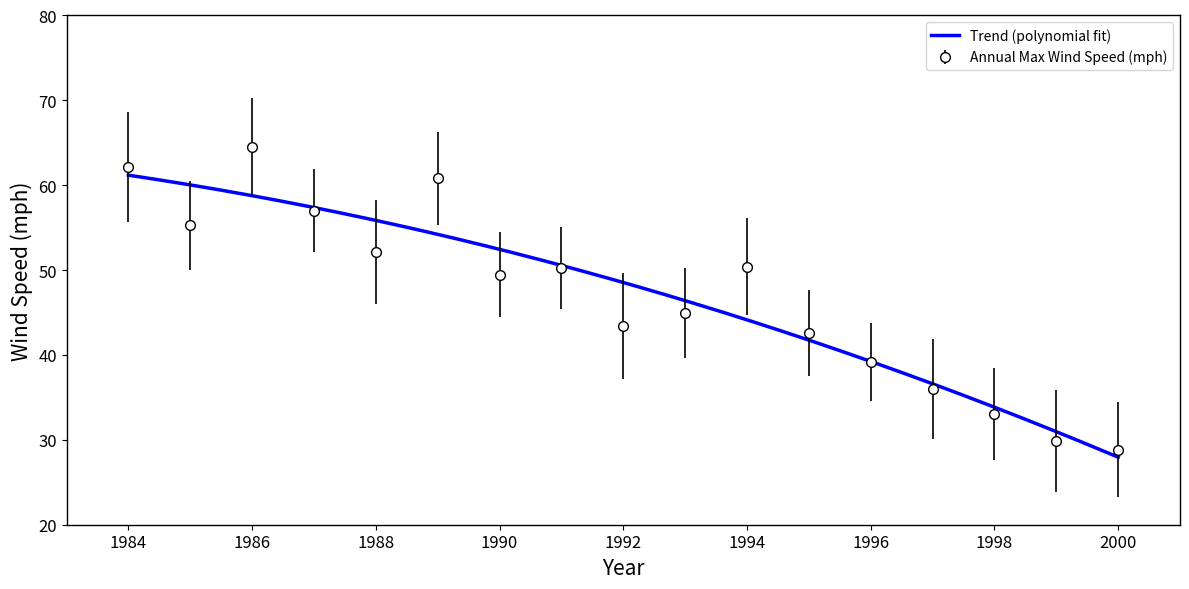

What is the highest value of the Trend (polynomial fit) series?

61.2